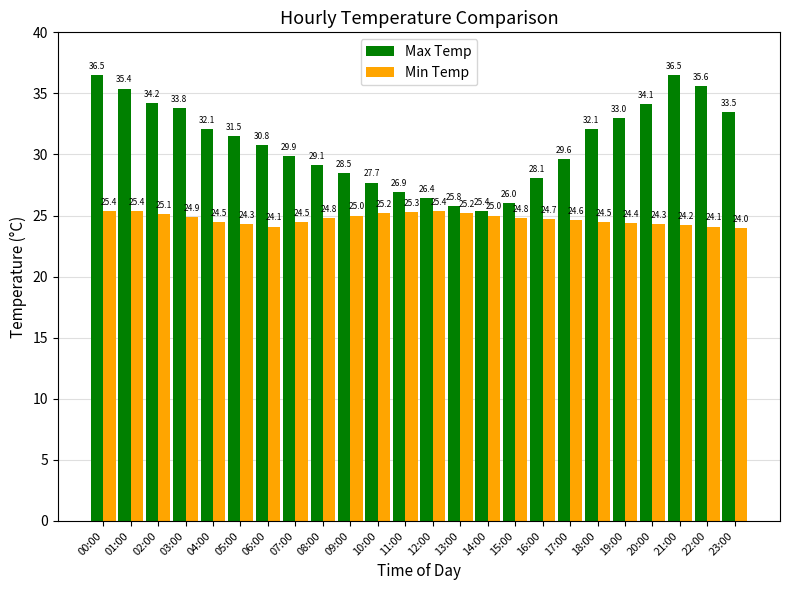

What are all the series names shown in the legend?

Max Temp, Min Temp